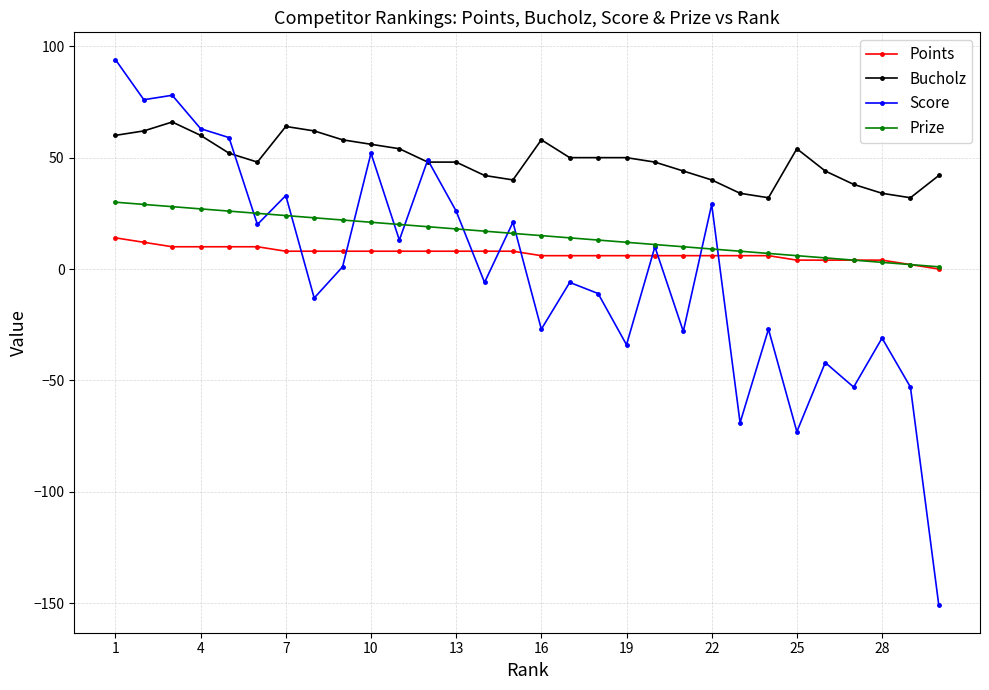

List the series in order of their peak value, lowest first.

Points, Prize, Bucholz, Score